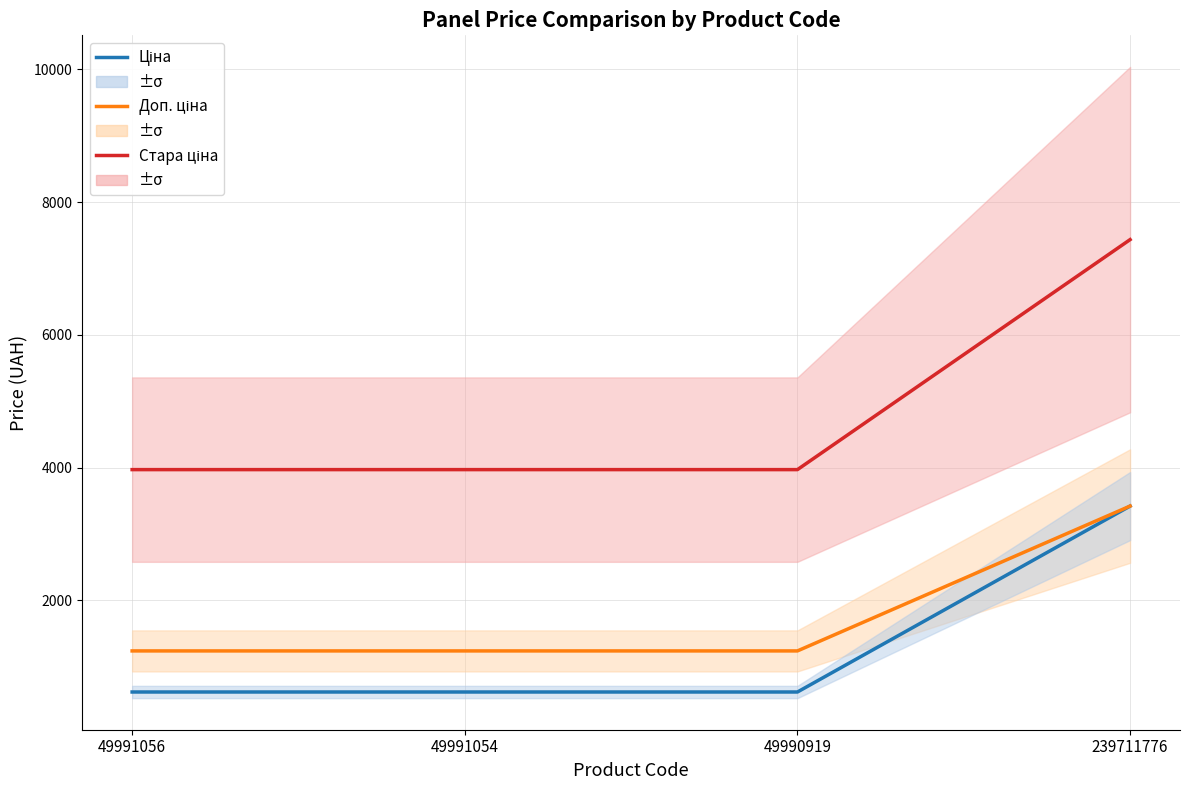

Is this an area chart (filled region under the line)?

No